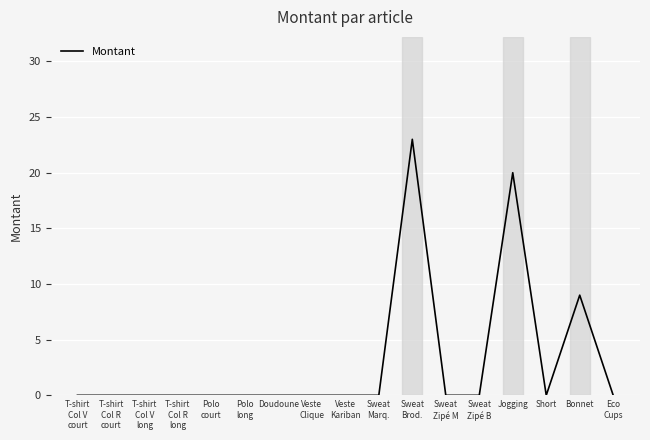

The chart shows a value of 12 at Sweat
Brod.. True or false?

False